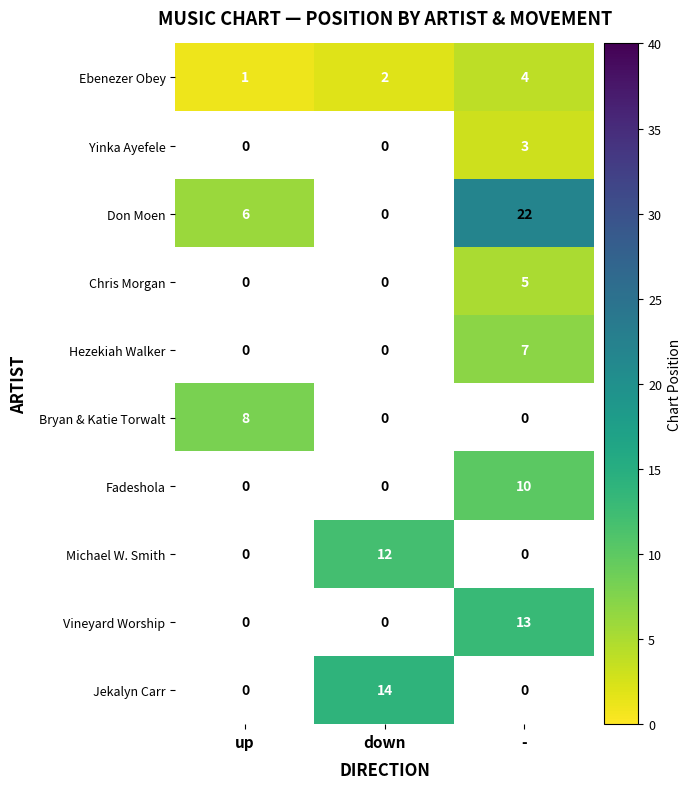

The value of Ebenezer Obey at down is 2. True or false?

True